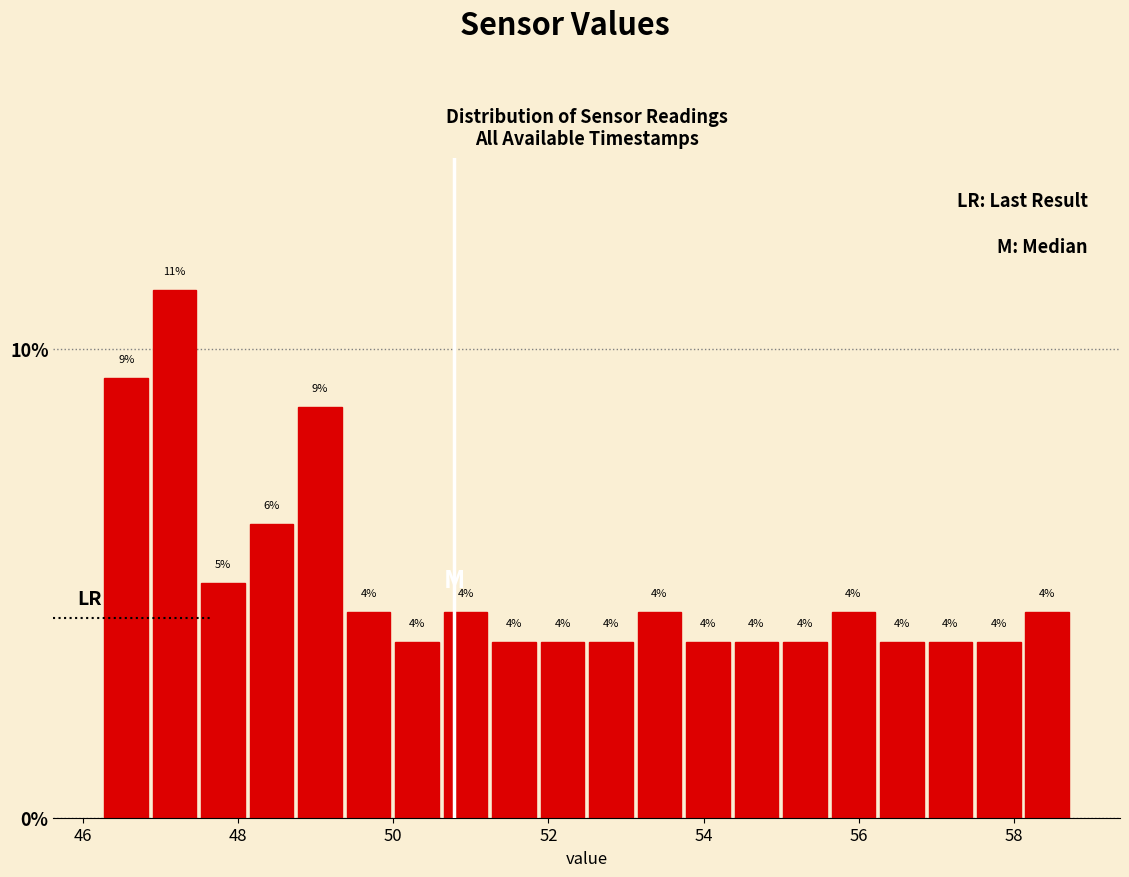

Around what value on the x-axis is the tallest bar? Give the approximate position of its centre, as read against the axis.

47.2